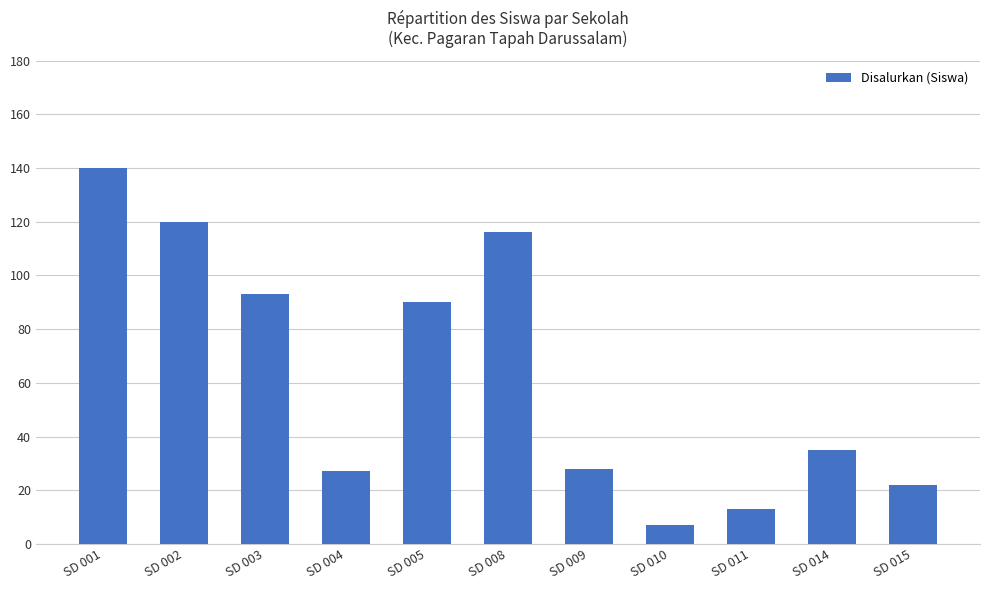

What is the smallest value displayed?

7